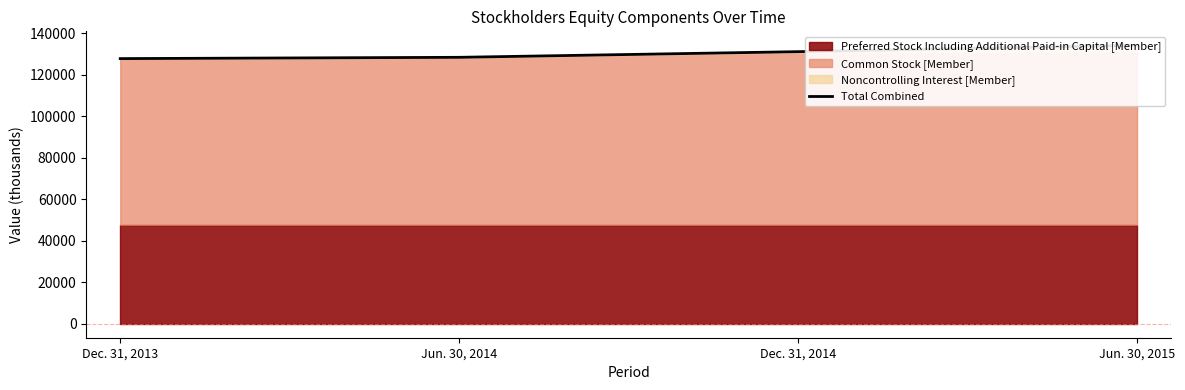

How many values are below 131101?

2